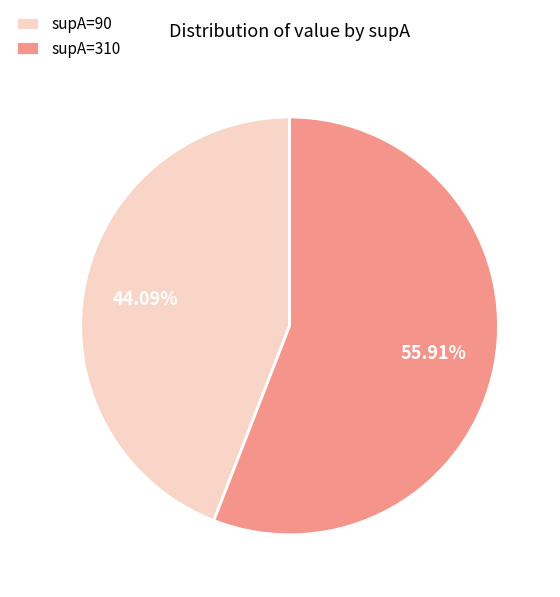

How many segments does this pie chart have?

2